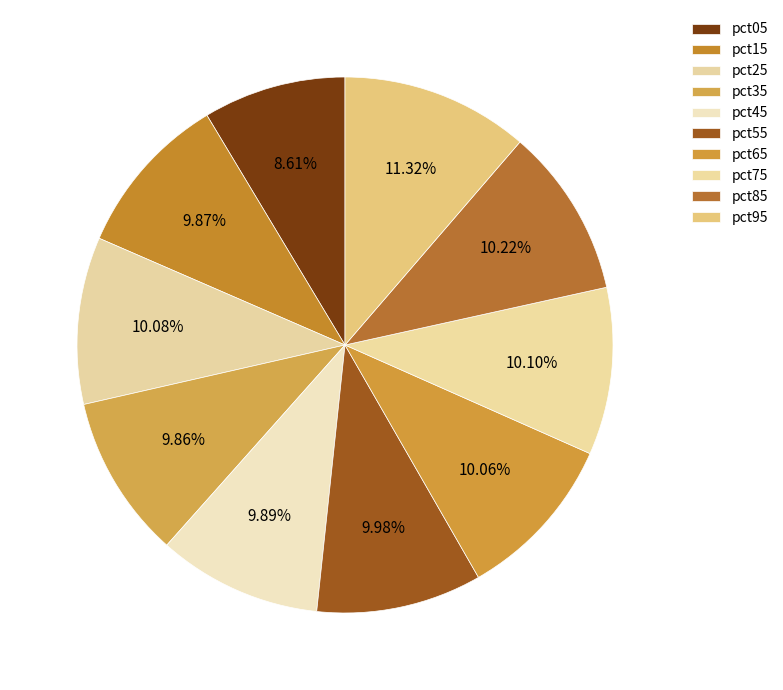

How many segments does this pie chart have?

10